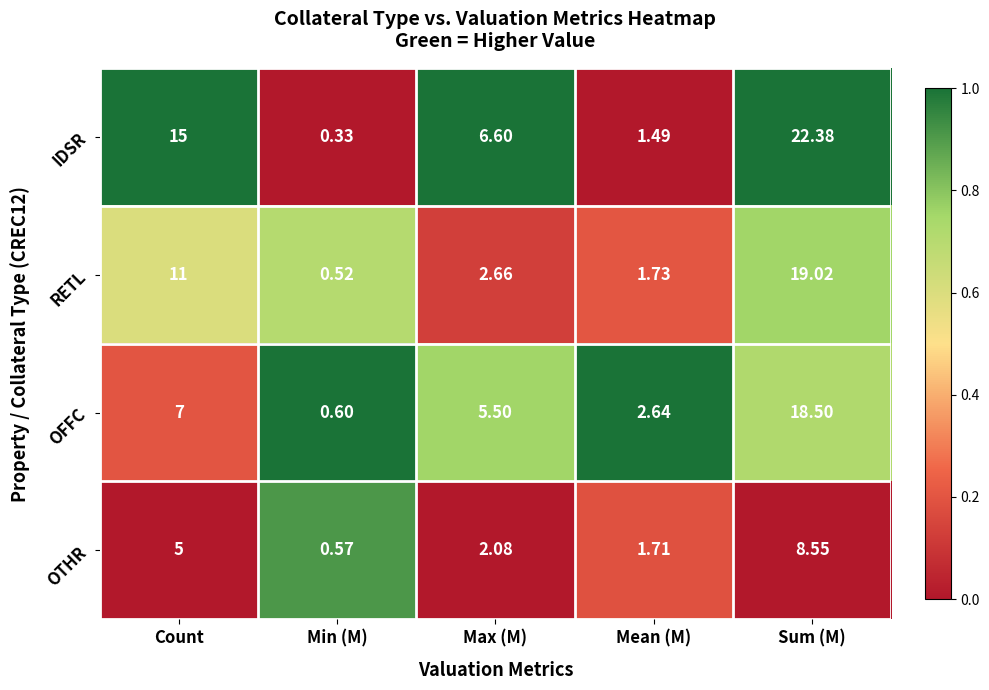

Which series has the largest total across all categories?

IDSR